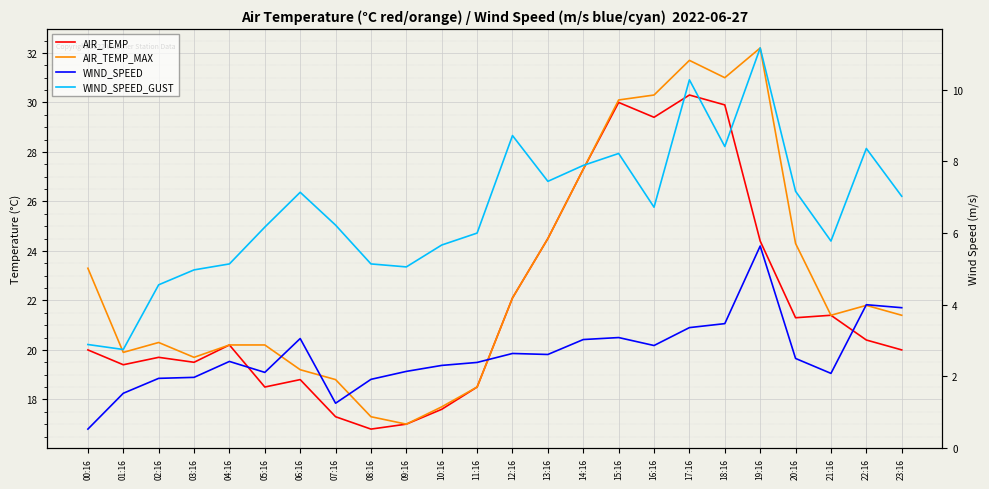

Reading left to right, what are all the values shown in this chart?

AIR_TEMP: 20.0	19.4	19.7	19.5	20.2	18.5	18.8	17.3	16.8	17.0	17.6	18.5	22.1	24.5	27.3	30.0	29.4	30.3	29.9	24.4	21.3	21.4	20.4	20.0
AIR_TEMP_MAX: 23.3	19.9	20.3	19.7	20.2	20.2	19.2	18.8	17.3	17.0	17.7	18.5	22.1	24.5	27.3	30.1	30.3	31.7	31.0	32.2	24.3	21.4	21.8	21.4
WIND_SPEED: 0.5	1.5	1.9	2.0	2.4	2.1	3.1	1.2	1.9	2.1	2.3	2.4	2.6	2.6	3.0	3.1	2.9	3.4	3.5	5.6	2.5	2.1	4.0	3.9
WIND_SPEED_GUST: 2.9	2.8	4.6	5.0	5.1	6.2	7.1	6.2	5.1	5.1	5.7	6.0	8.7	7.4	7.9	8.2	6.7	10.3	8.4	11.2	7.2	5.8	8.4	7.0